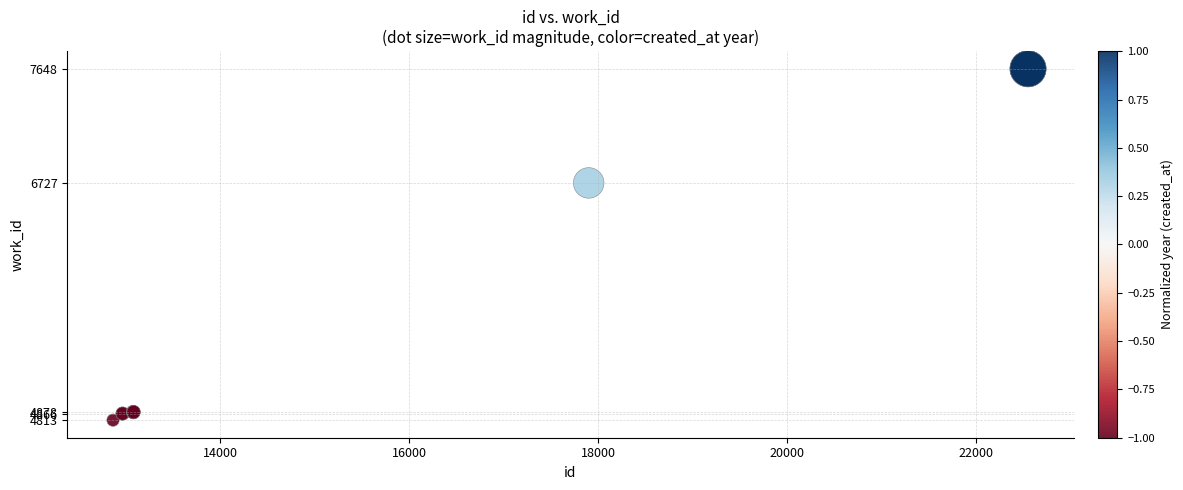

What Y value in the scatter plot is closest to 6230?

6727